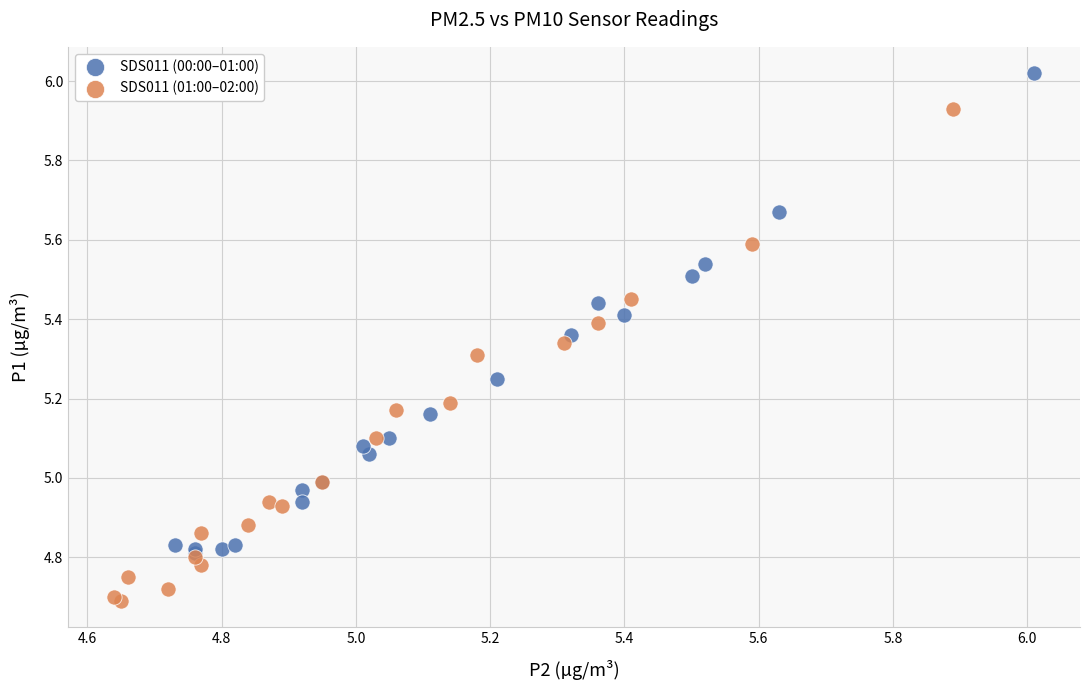

Which series reaches the maximum Y coordinate?

SDS011 (00:00–01:00)